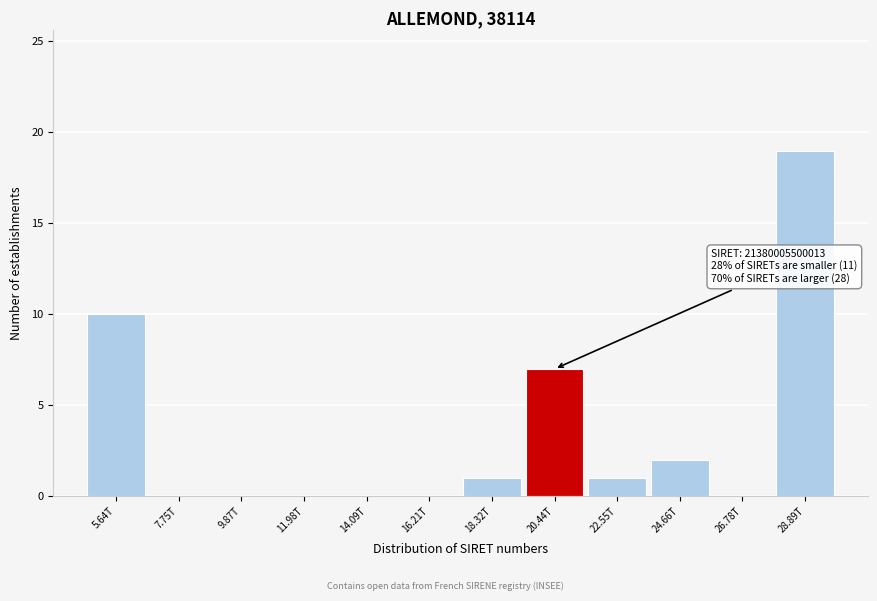

Reading left to right, transcribe all the data shown in this chart.

5.64T=10	7.75T=0	9.87T=0	11.98T=0	14.09T=0	16.21T=0	18.32T=1	20.44T=7	22.55T=1	24.66T=2	26.78T=0	28.89T=19